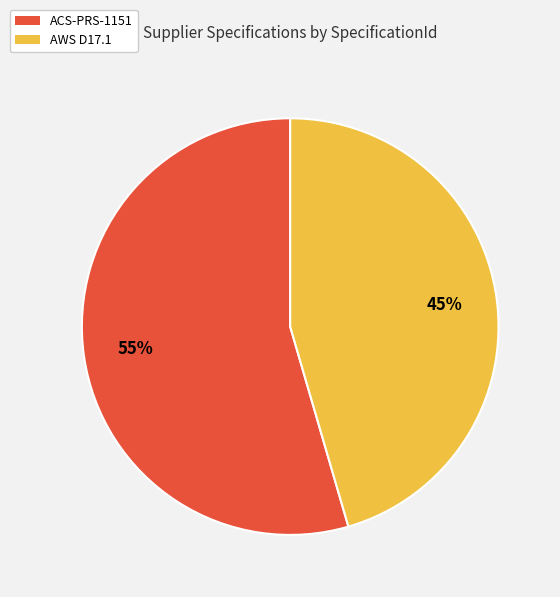

To the nearest percent, what is the average slice percentage?

50%